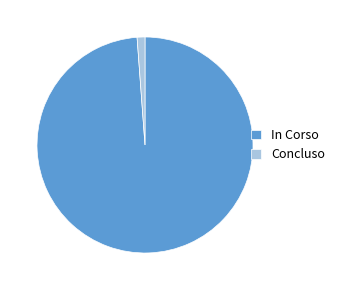

Combined, do Concluso and In Corso account for over 50%?

Yes